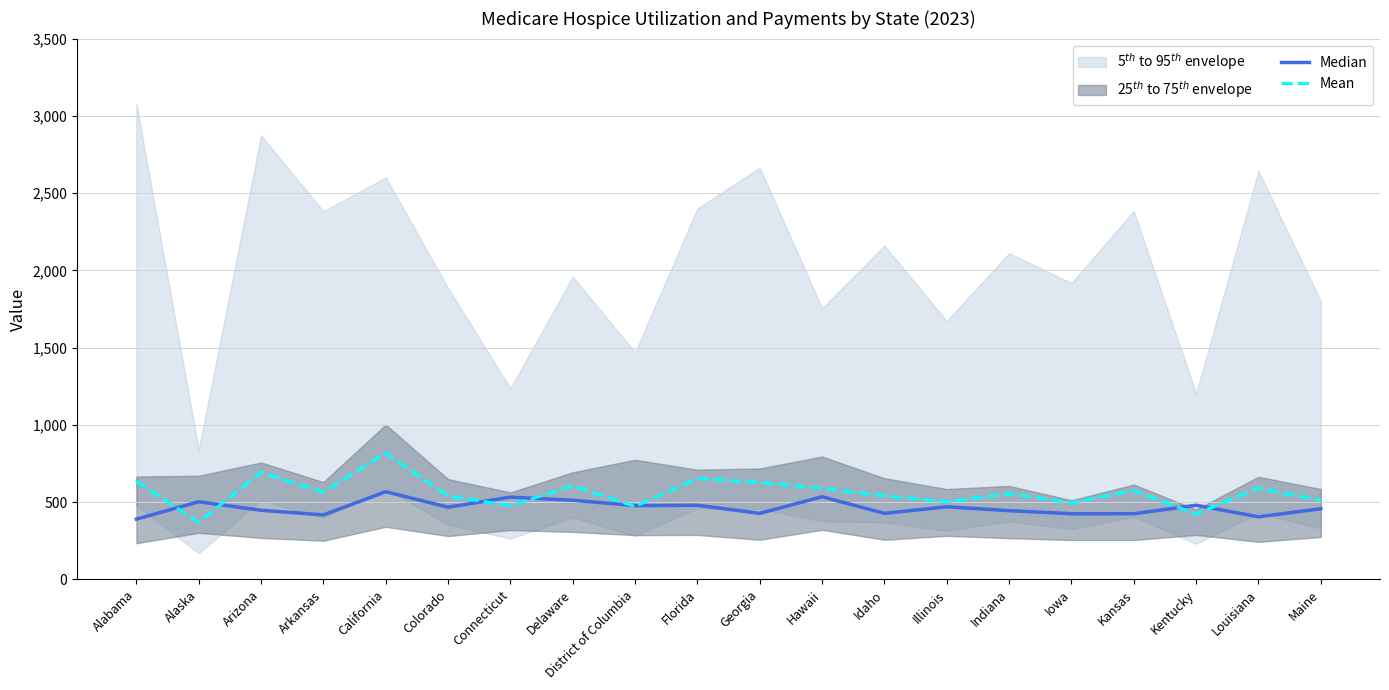

What is the sum of all Mean values?

11241.0